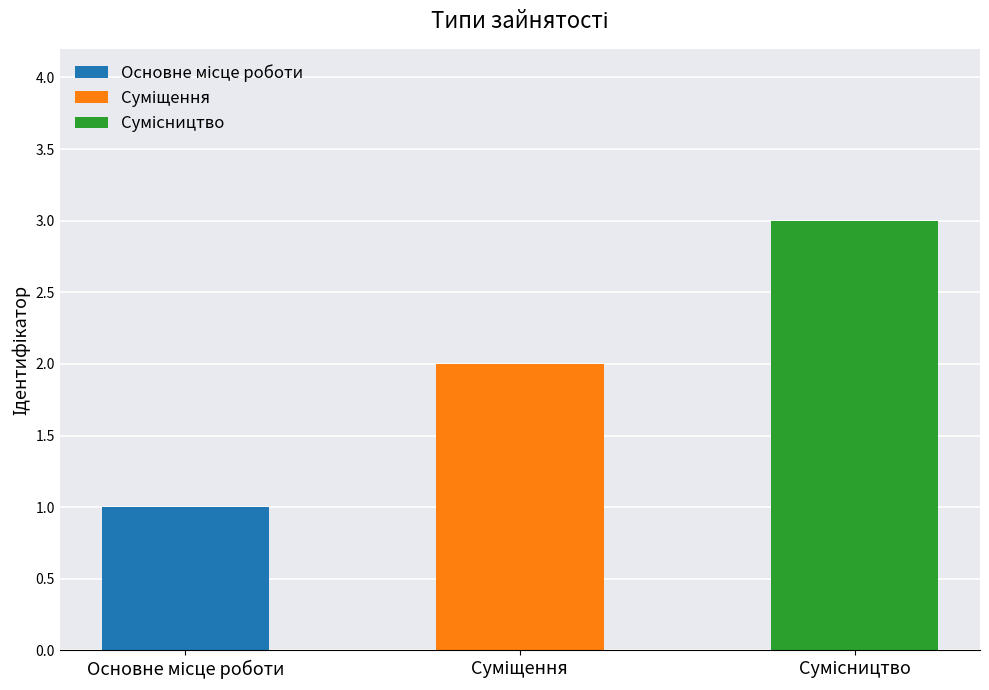

Rank the categories by value from lowest to highest.

Основне місце роботи, Суміщення, Сумісництво